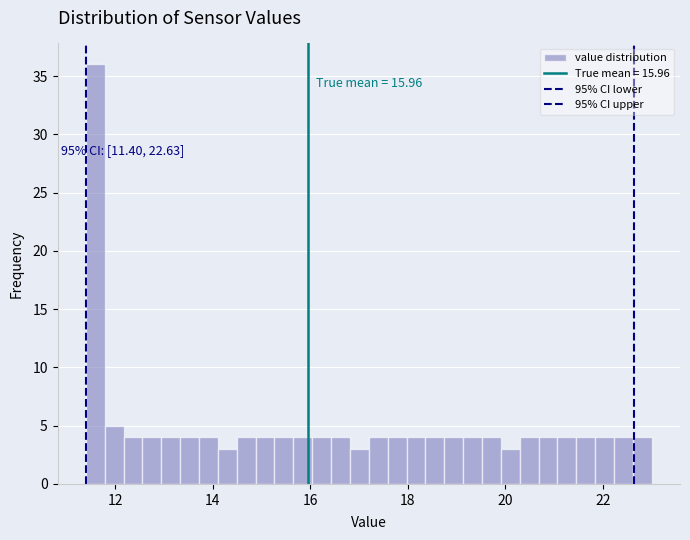

Around what value on the x-axis is the tallest bar? Give the approximate position of its centre, as read against the axis.

11.6